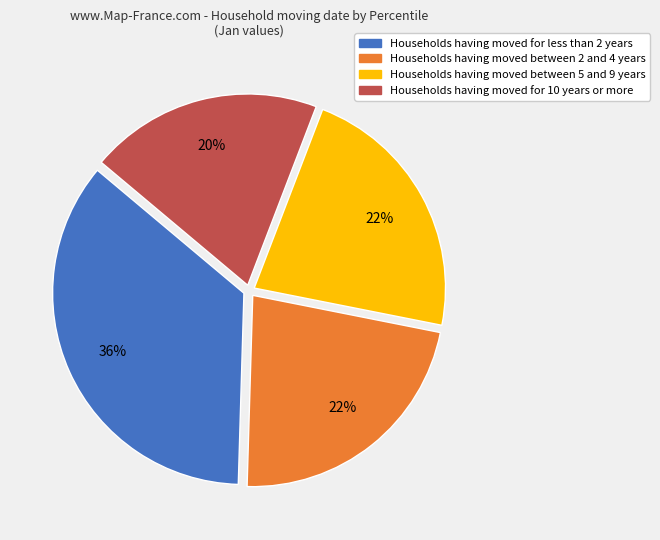

To the nearest percent, what is the difference between the largest and smallest slice percentages?

16%